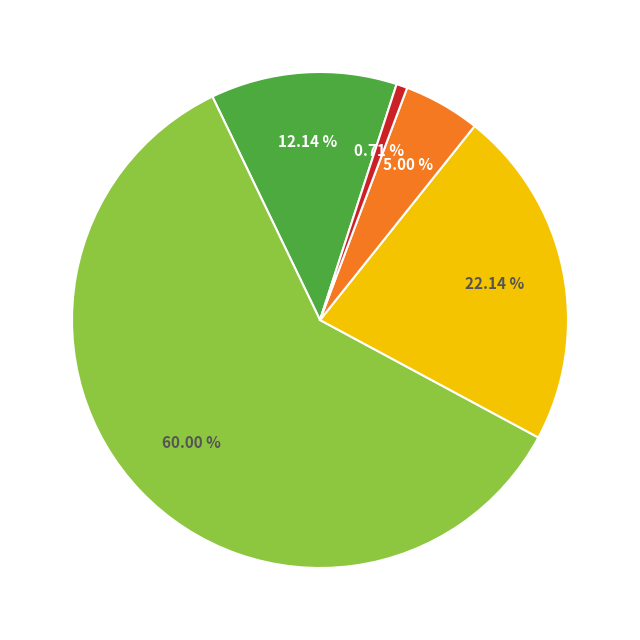

Is there a majority slice in this chart?

Yes